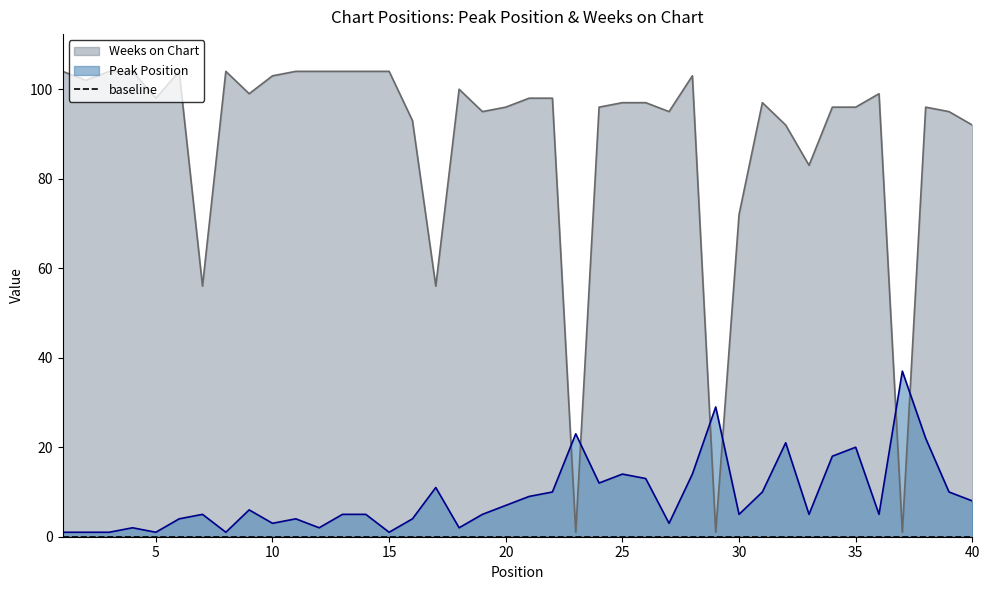

The Peak Position series shows 6 at 9. True or false?

True